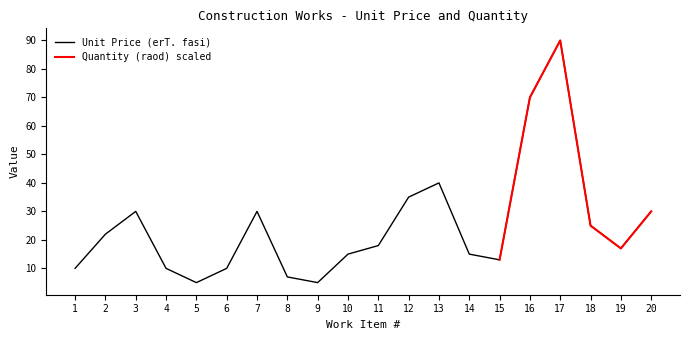

How many interior local valleys (lower than both neighbors) does the data have?

4